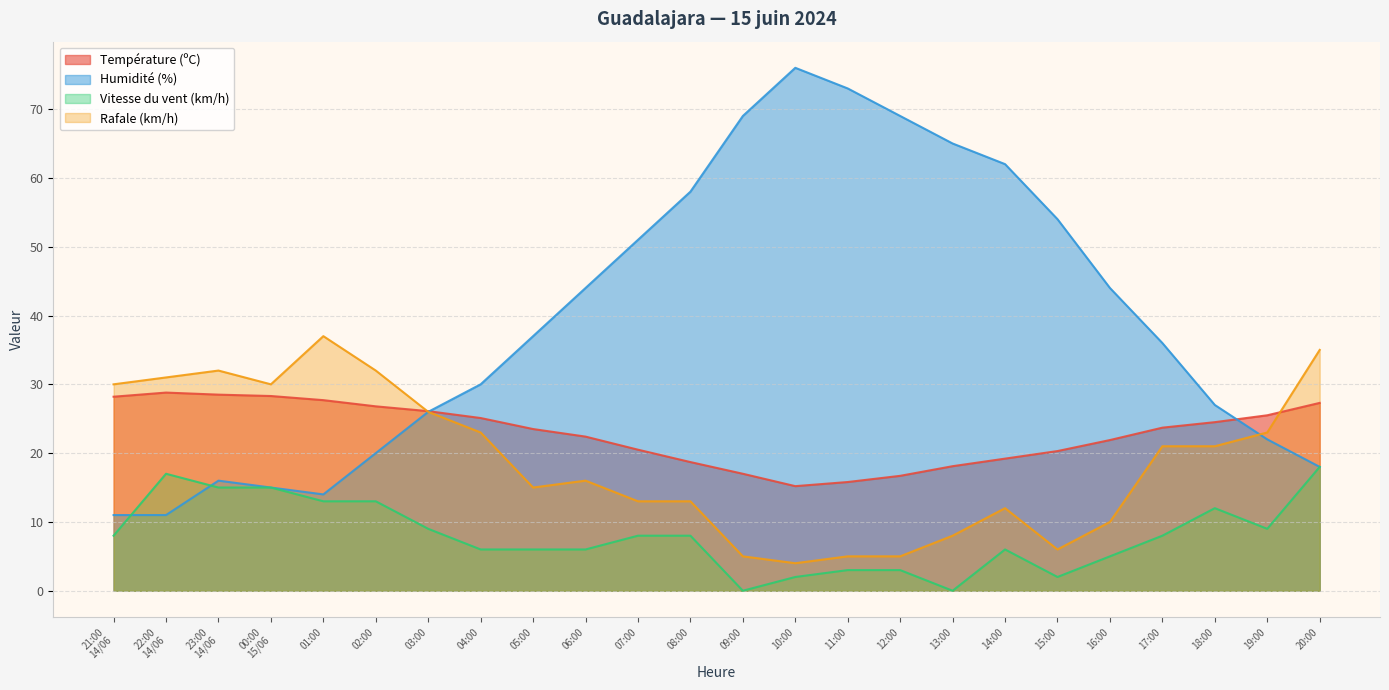

Reading right to left, list all the values displayed in this chart.

Température (ºC): 27.3	25.5	24.5	23.7	21.9	20.3	19.2	18.1	16.7	15.8	15.2	17.0	18.7	20.5	22.4	23.5	25.1	26.1	26.8	27.7	28.3	28.5	28.8	28.2
Humidité (%): 18.0	22.0	27.0	36.0	44.0	54.0	62.0	65.0	69.0	73.0	76.0	69.0	58.0	51.0	44.0	37.0	30.0	26.0	20.0	14.0	15.0	16.0	11.0	11.0
Vitesse du vent (km/h): 18.0	9.0	12.0	8.0	5.0	2.0	6.0	0.0	3.0	3.0	2.0	0.0	8.0	8.0	6.0	6.0	6.0	9.0	13.0	13.0	15.0	15.0	17.0	8.0
Rafale (km/h): 35.0	23.0	21.0	21.0	10.0	6.0	12.0	8.0	5.0	5.0	4.0	5.0	13.0	13.0	16.0	15.0	23.0	26.0	32.0	37.0	30.0	32.0	31.0	30.0